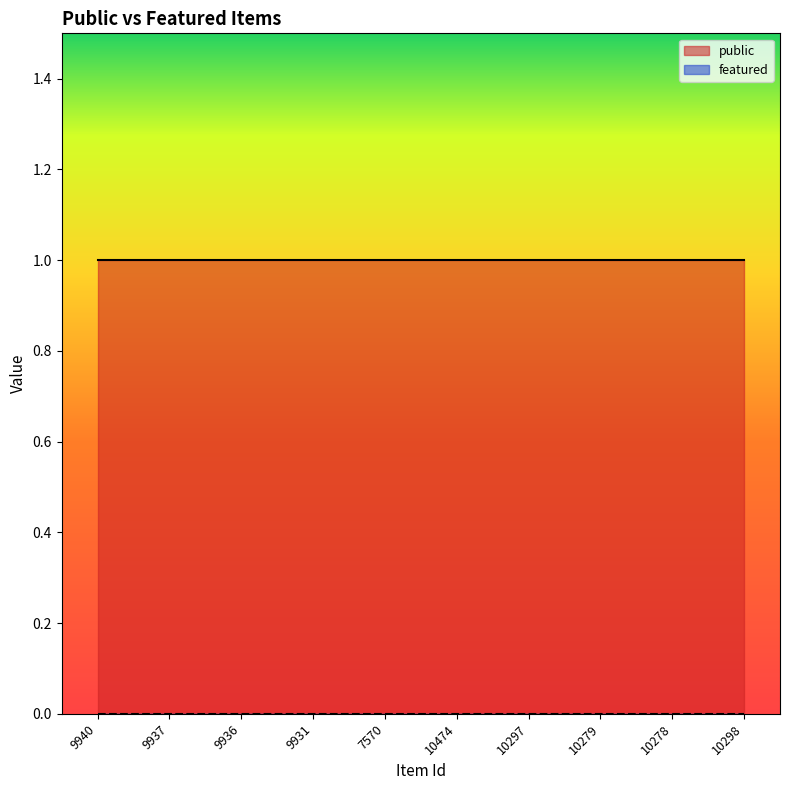

True or false: public has more than 0 interior local peaks.

False